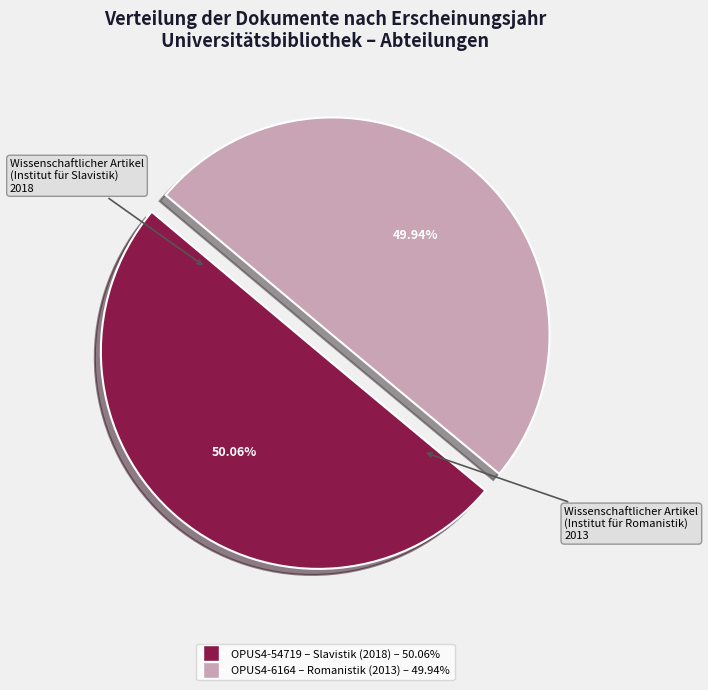

Is there a majority slice in this chart?

Yes